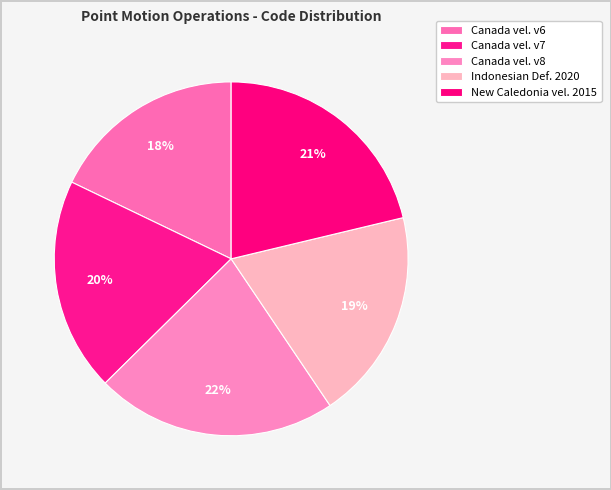

To the nearest percent, what is the average slice percentage?

20%